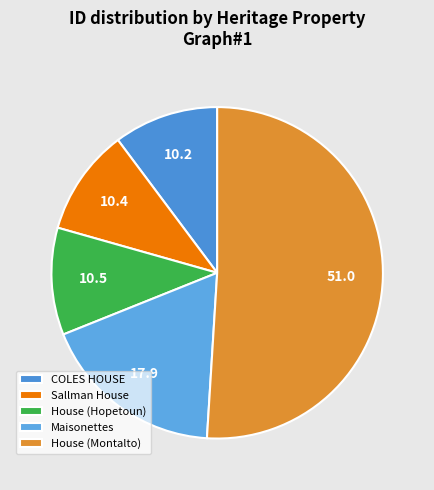

What is the total percentage of Maisonettes and House (Montalto)?

68.9%